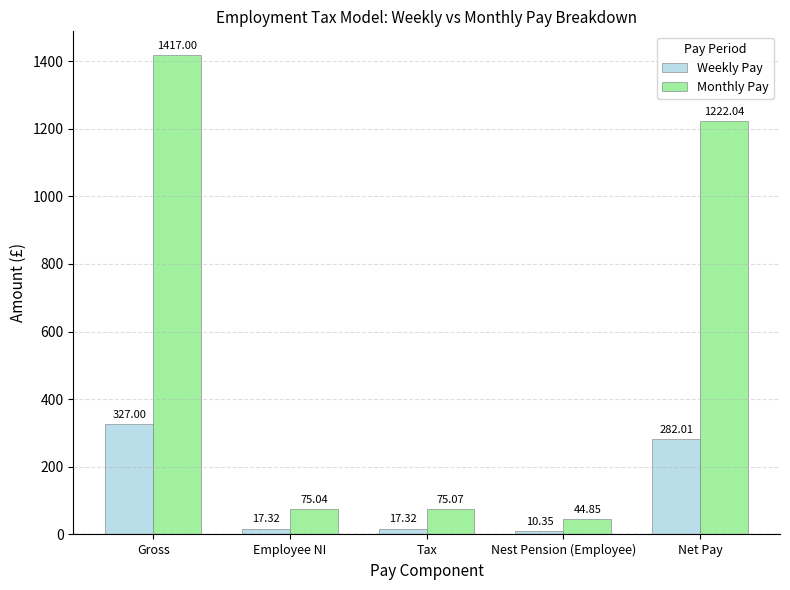

Which category has the lowest value across all series?

Nest Pension (Employee)